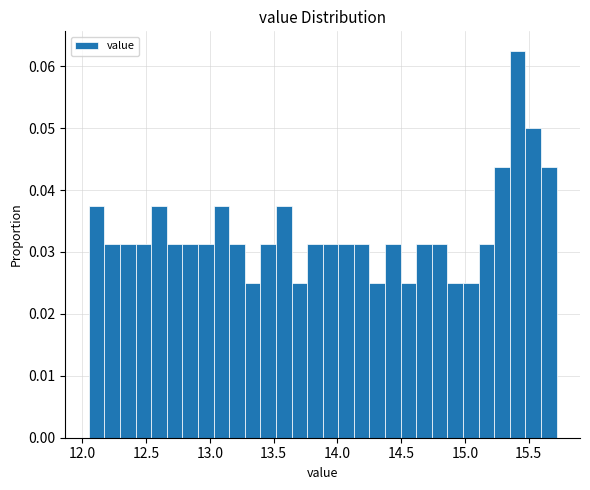

Read against the x-axis, roughly where is the centre of the tallest bar?

15.40